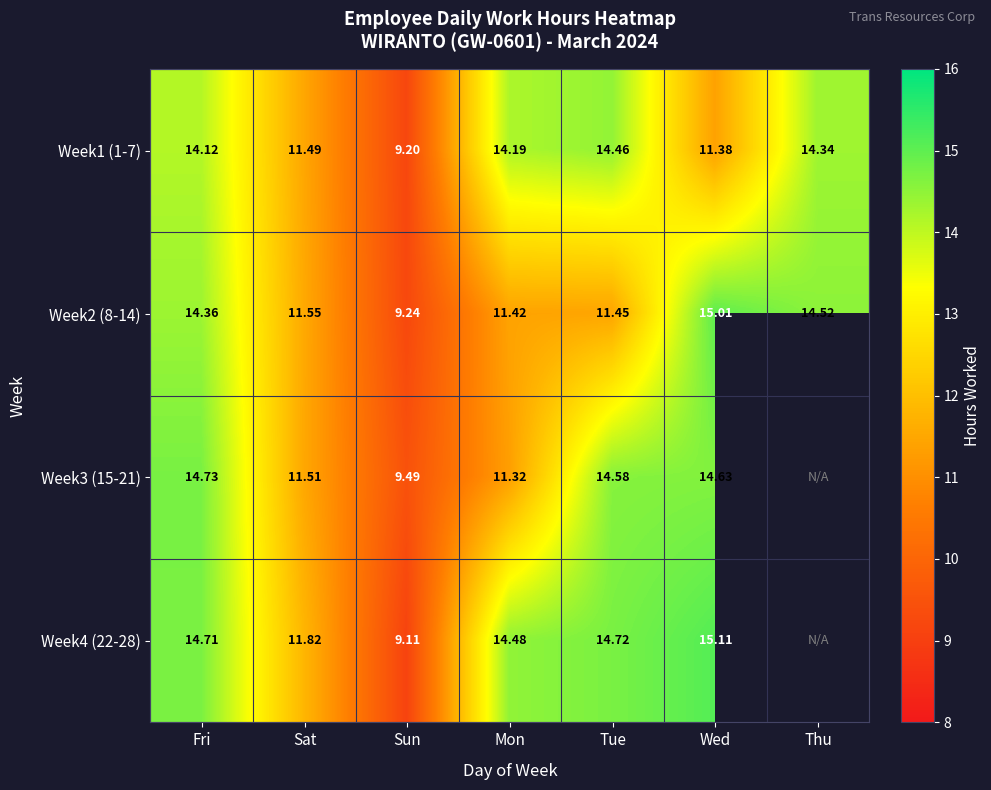

List the labels in order of Week1 (1-7) value, smallest first.

Sun, Wed, Sat, Fri, Mon, Thu, Tue